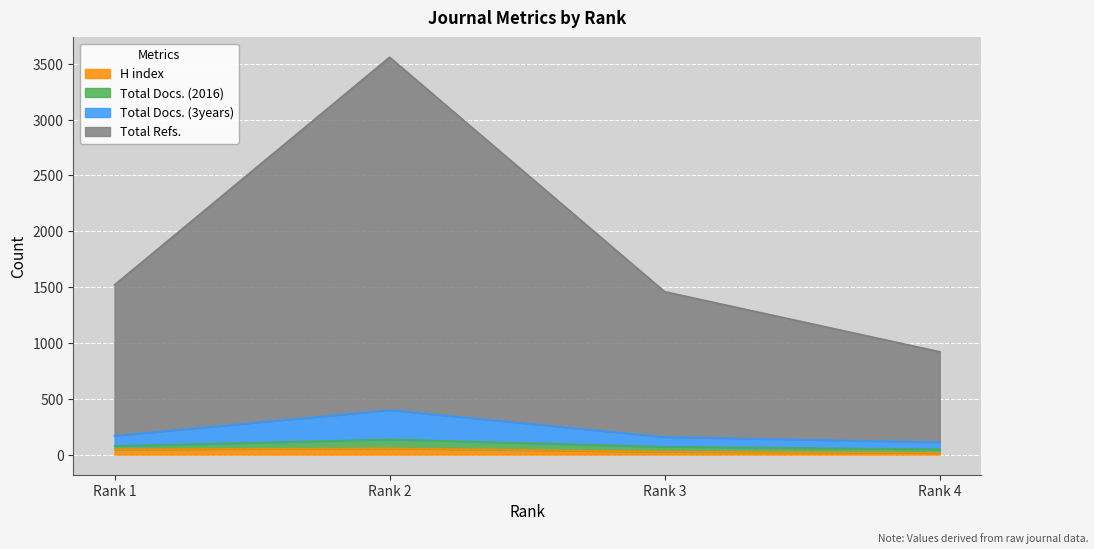

Count the H index values in the range 26 to 56.

3